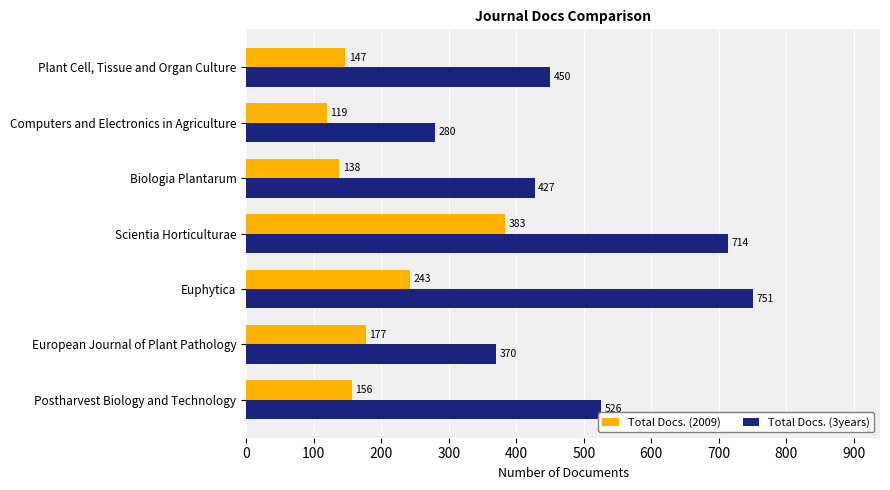

At how many categories does at least one series exceed 668?

2